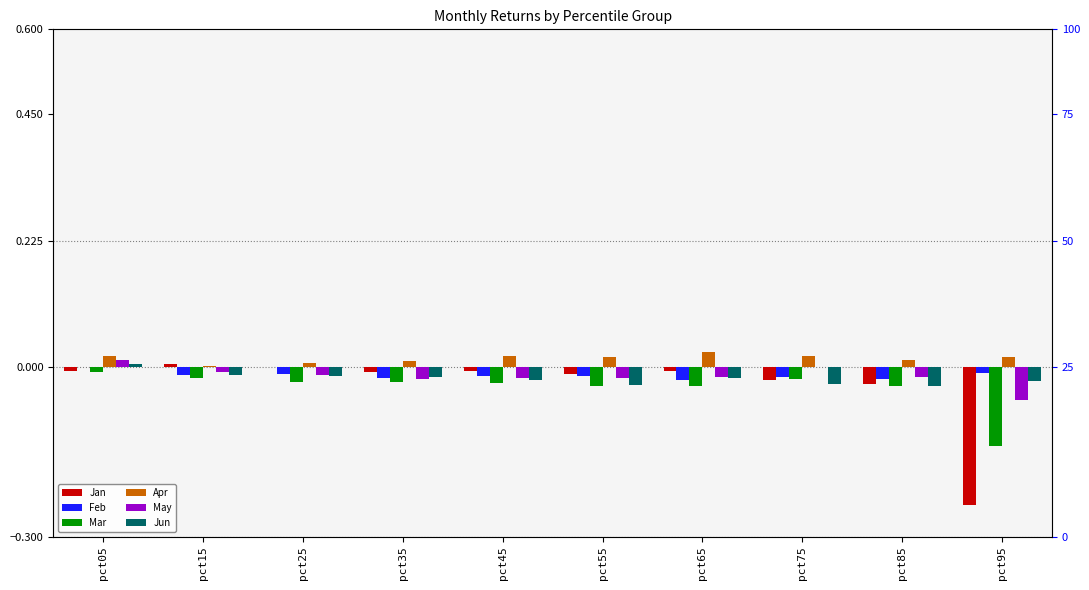

Which series changed the most between pct45 and pct85?

Jan